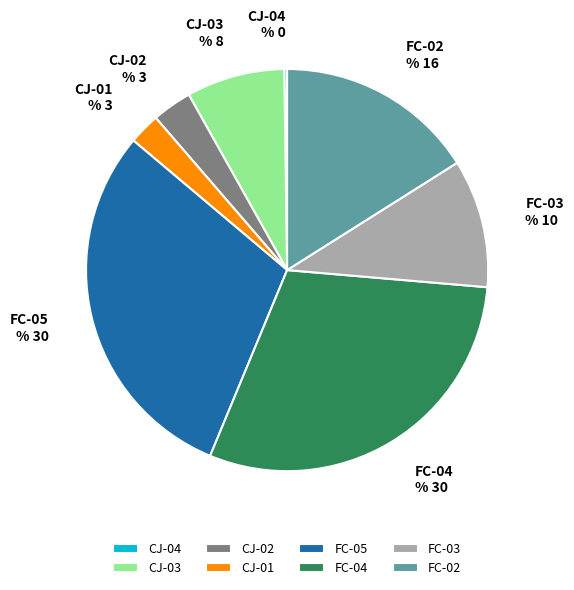

How many slices are in this pie chart?

8